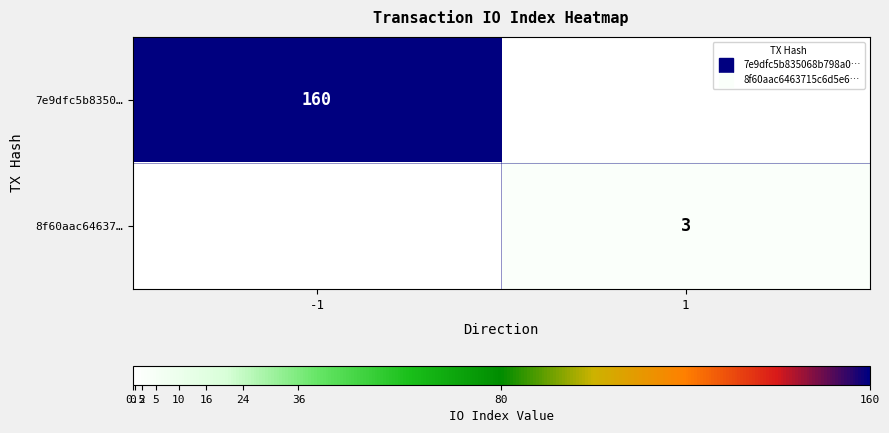

True or false: 7e9dfc5b8350… has a value of 160 at -1.

True